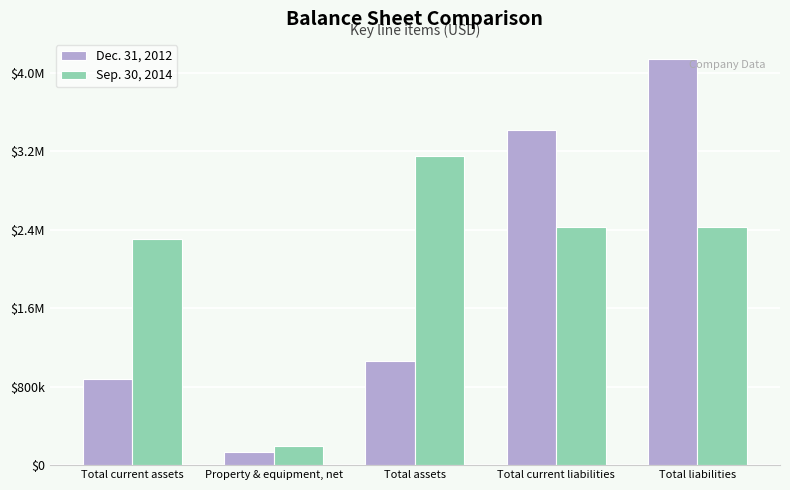

Does the chart contain any negative values?

No